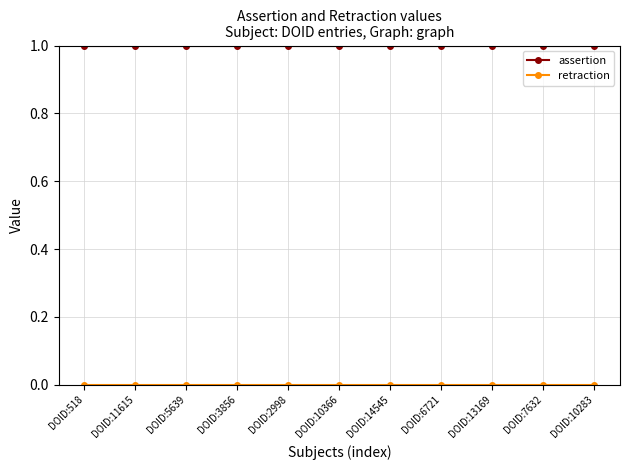

What is the maximum value shown in the chart?

1